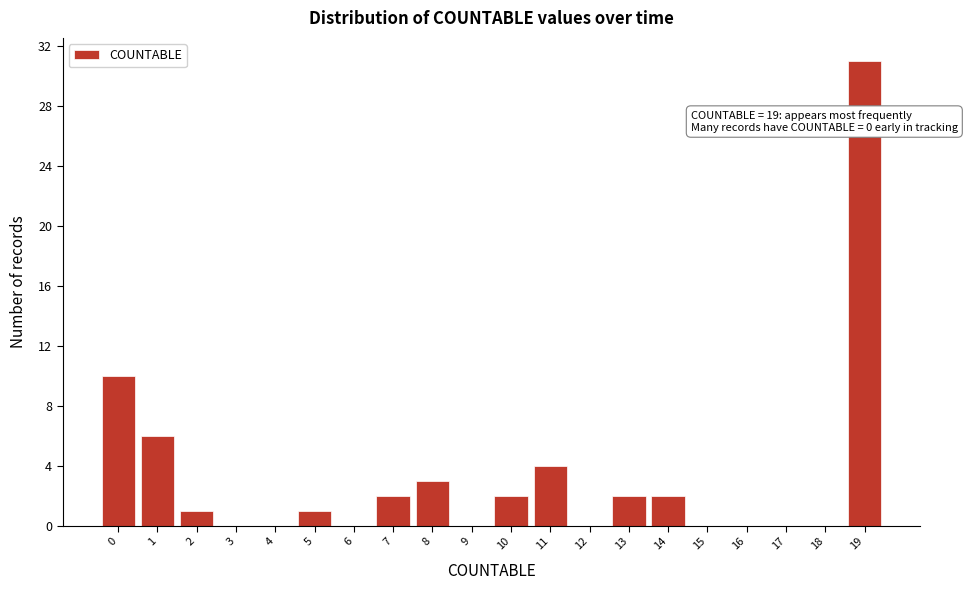

Reading right to left, transcribe all the data shown in this chart.

19=31	18=0	17=0	16=0	15=0	14=2	13=2	12=0	11=4	10=2	9=0	8=3	7=2	6=0	5=1	4=0	3=0	2=1	1=6	0=10